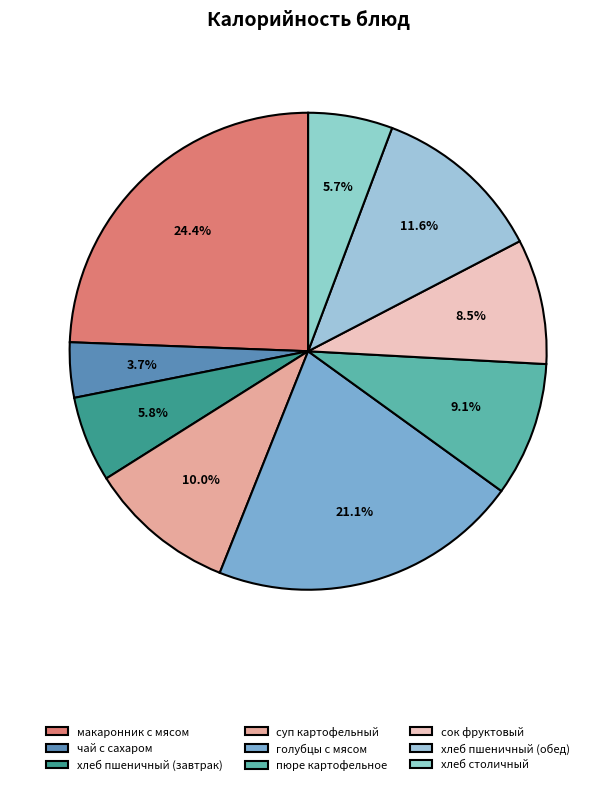

Count the number of slices in the pie.

9